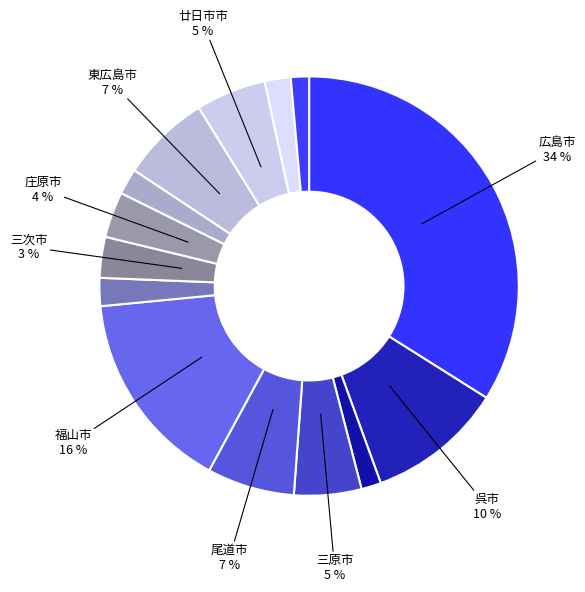

Count the number of slices in the pie.

14